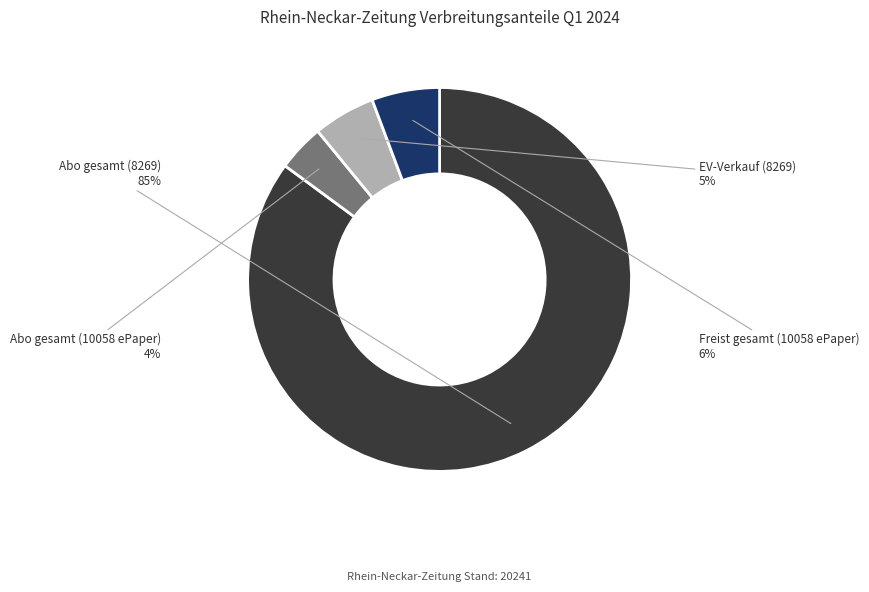

Is it true that Abo gesamt (8269) is 78% of the pie?

False